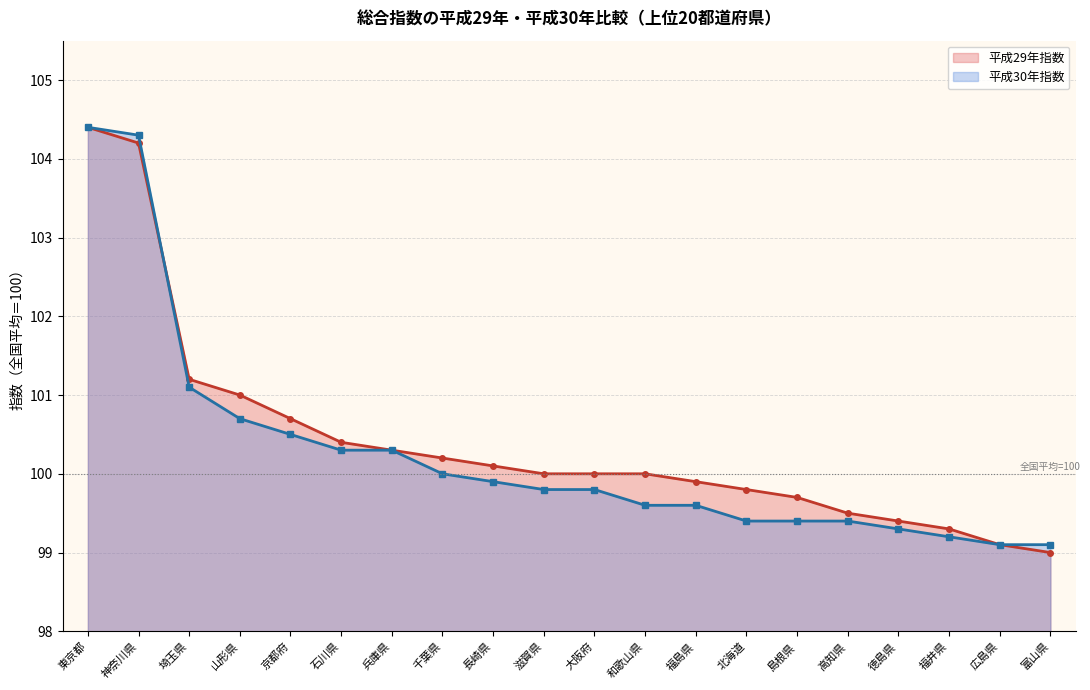

How many values in the 平成29年指数 series are below 100?

8